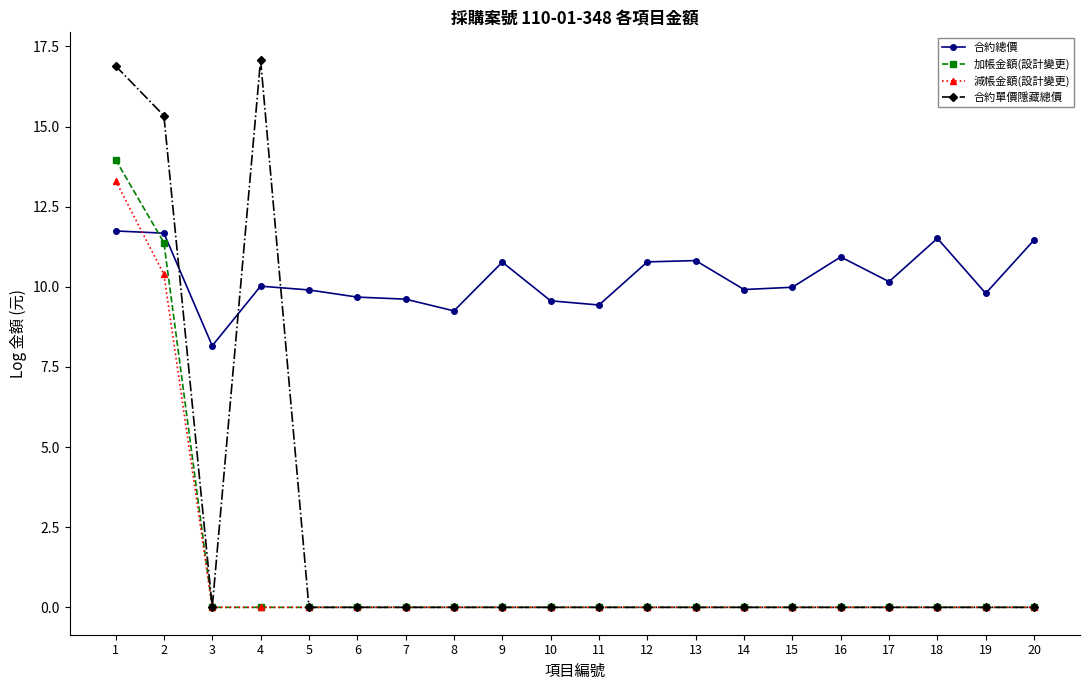

Is this an area chart (filled region under the line)?

No